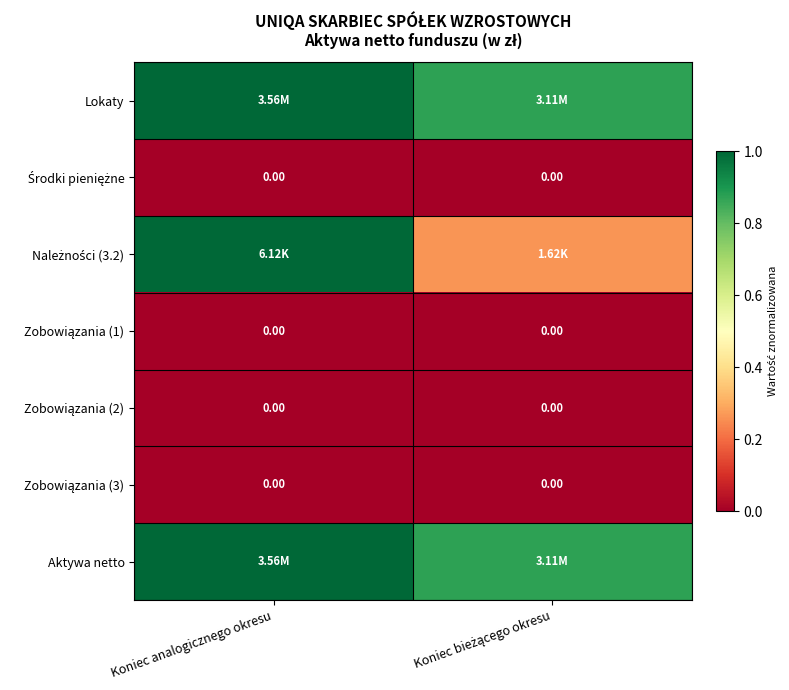

The Zobowiązania (1) series shows 0.0 at Koniec analogicznego okresu. True or false?

True